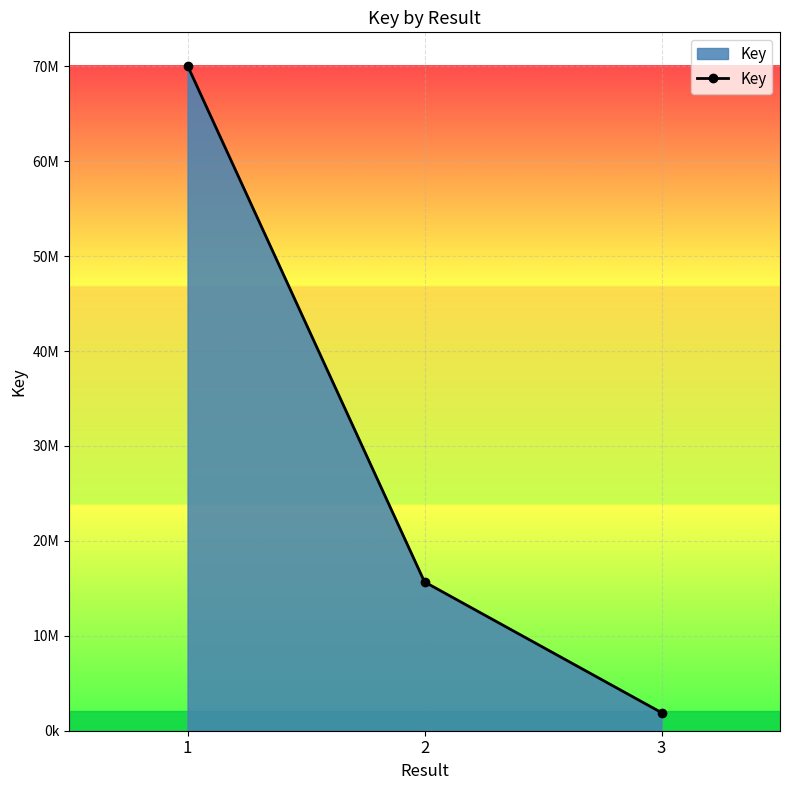

Does the chart display data point markers on the line(s)?

Yes